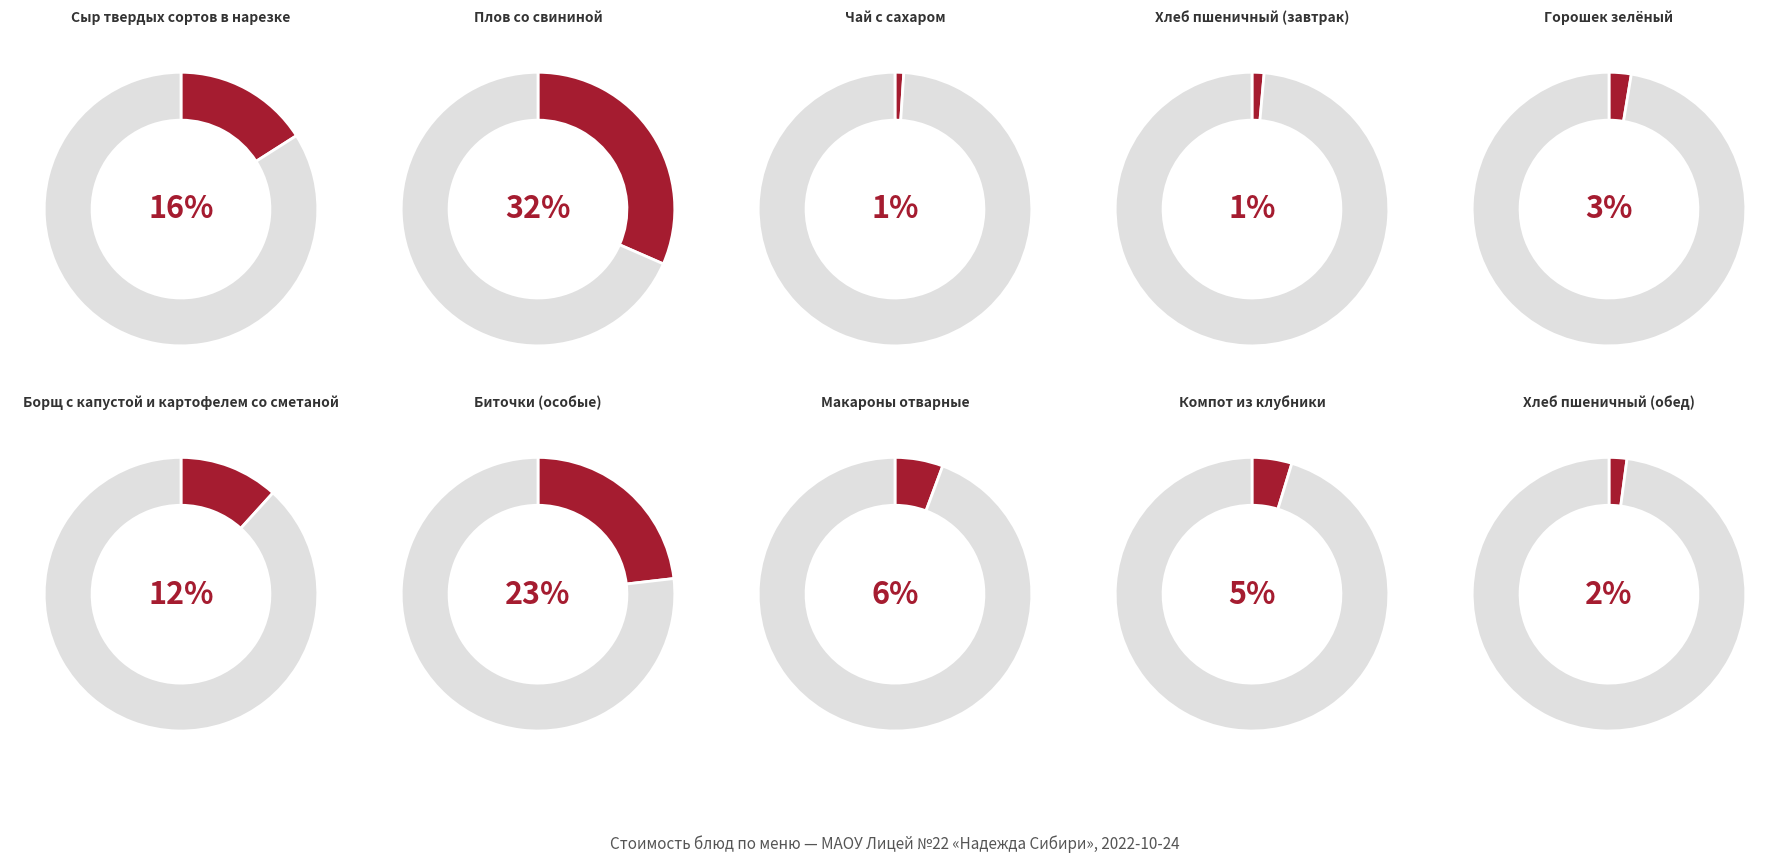

To the nearest percent, what portion does Горошек зелёный represent?

3%